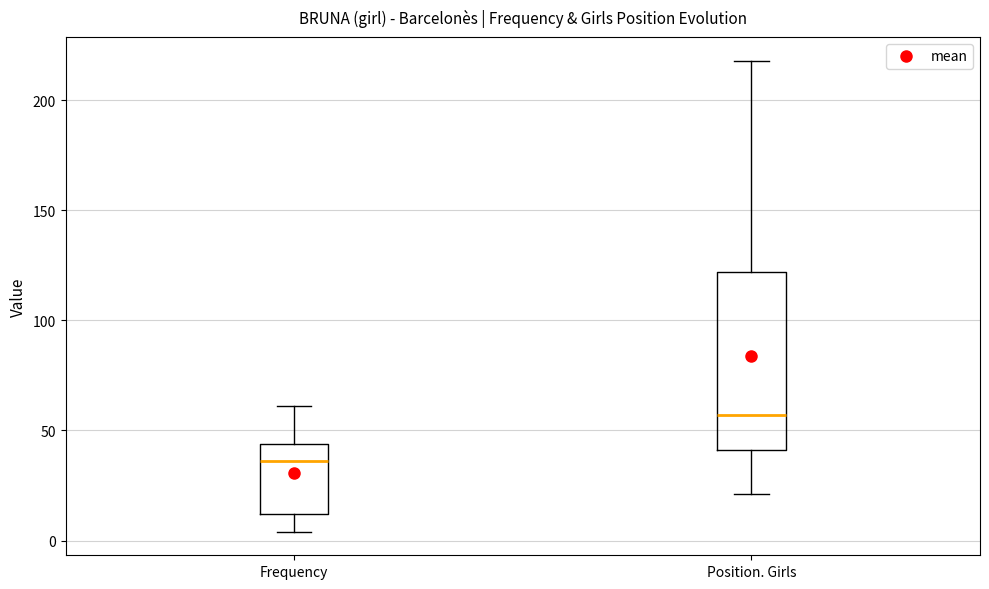

Reading left to right, transcribe this box plot: for each box, give where its median line is, the range the box spans, and where its two whiskers end, as read against the y-axis. The values are not printed on the chart, so give them approximately, as read against the axis.

Frequency: median 35, box 10 to 45, whiskers 5 to 60
Position. Girls: median 55, box 40 to 120, whiskers 20 to 220